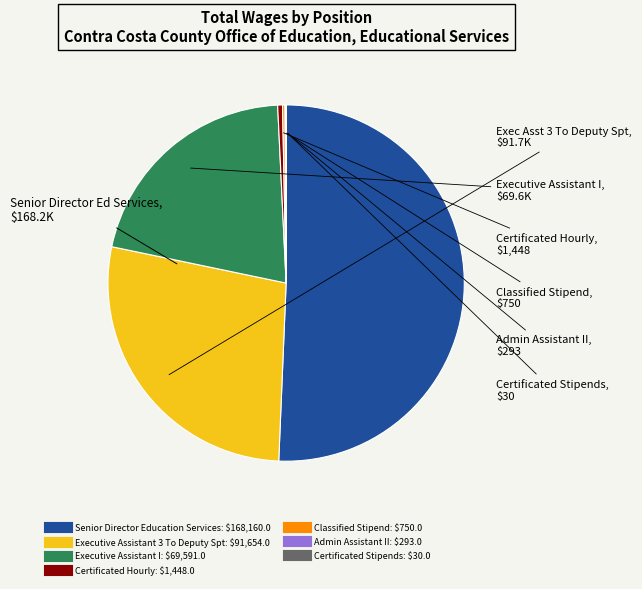

Does Senior Director Education Services account for over 50% of the chart?

Yes